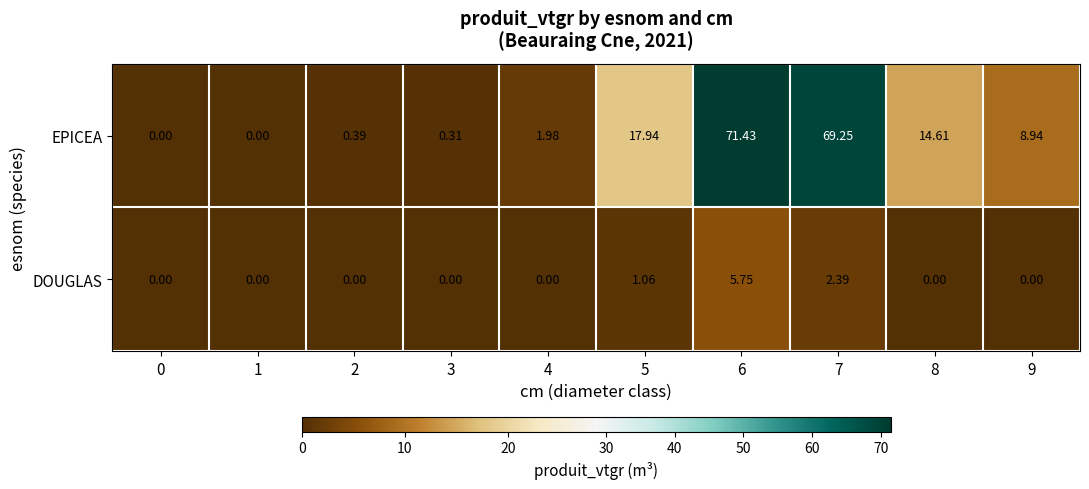

What is the maximum value shown in the chart?

71.4